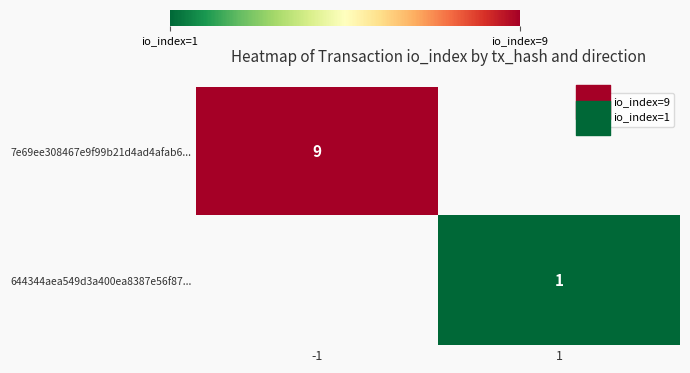

Rank the series at 1 from lowest to highest value.

7e69ee308467e9f99b21d4ad4afab6..., 644344aea549d3a400ea8387e56f87...